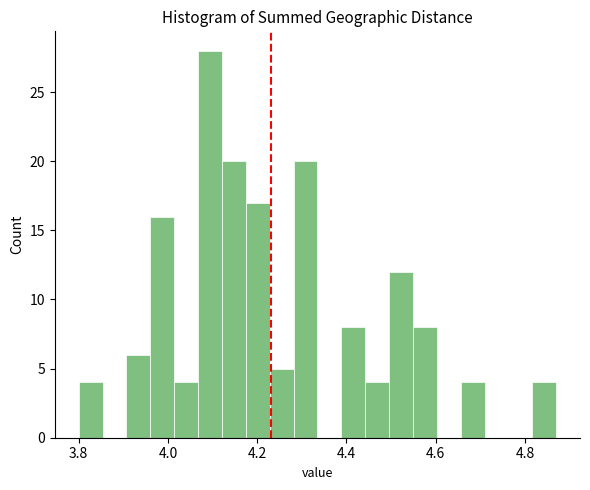

Read against the x-axis, roughly where is the centre of the tallest bar?

4.10